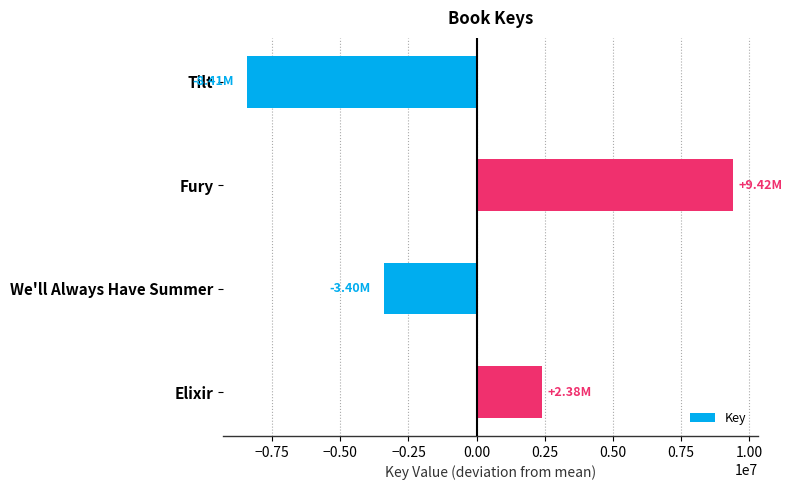

What is the change in value from Tilt to Elixir?

+10794362.0